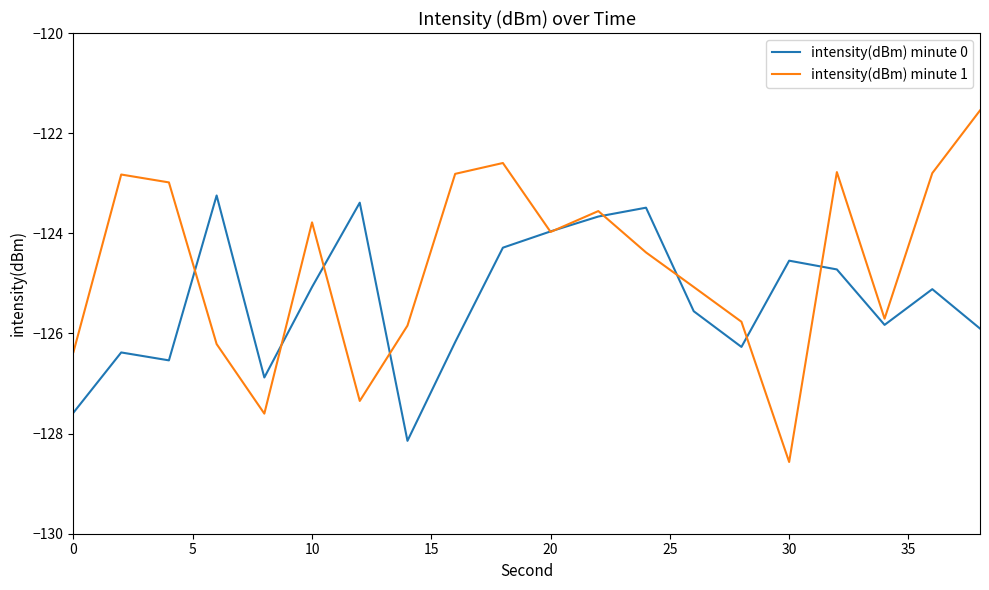

Does the chart have visible grid lines?

No